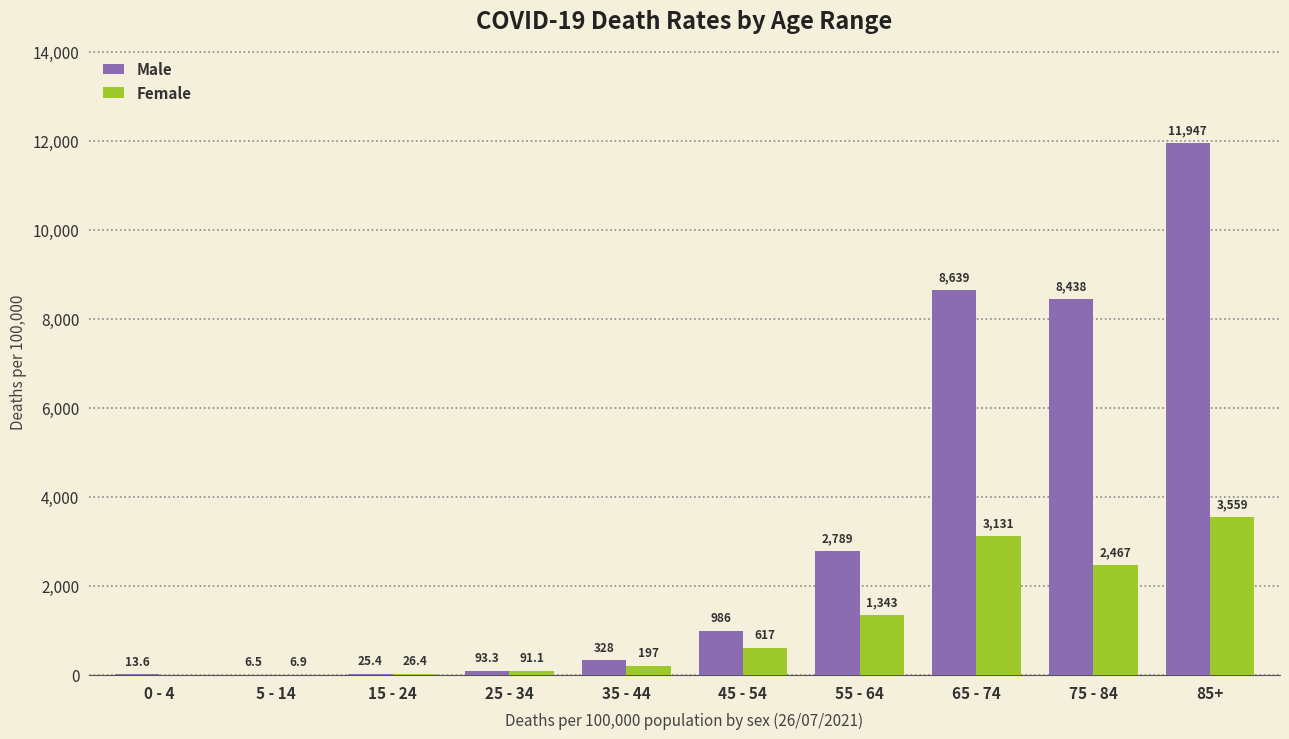

The value of Male at 55 - 64 is 1265.4. True or false?

False